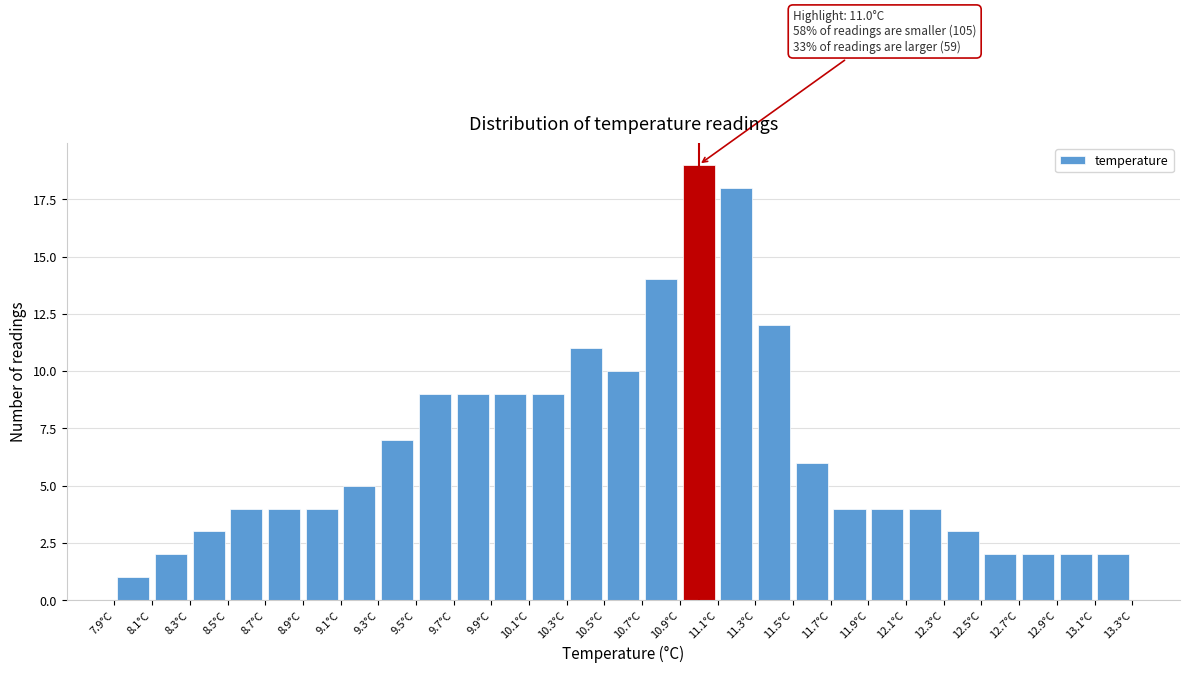

Which range on the x-axis has the tallest bar?

10.9 to 11.1